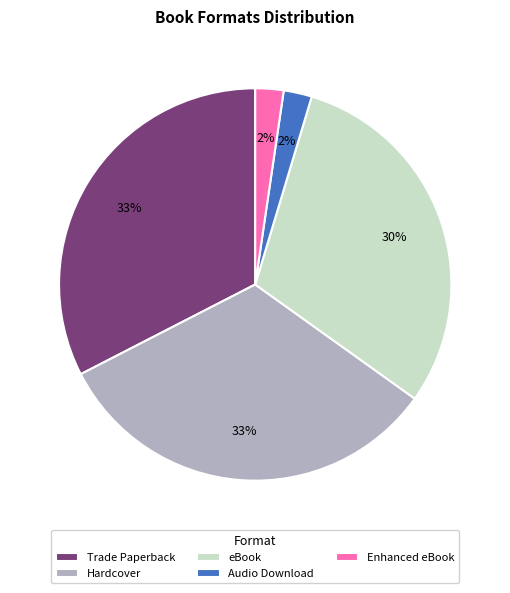

To the nearest percent, what is the average slice percentage?

20%